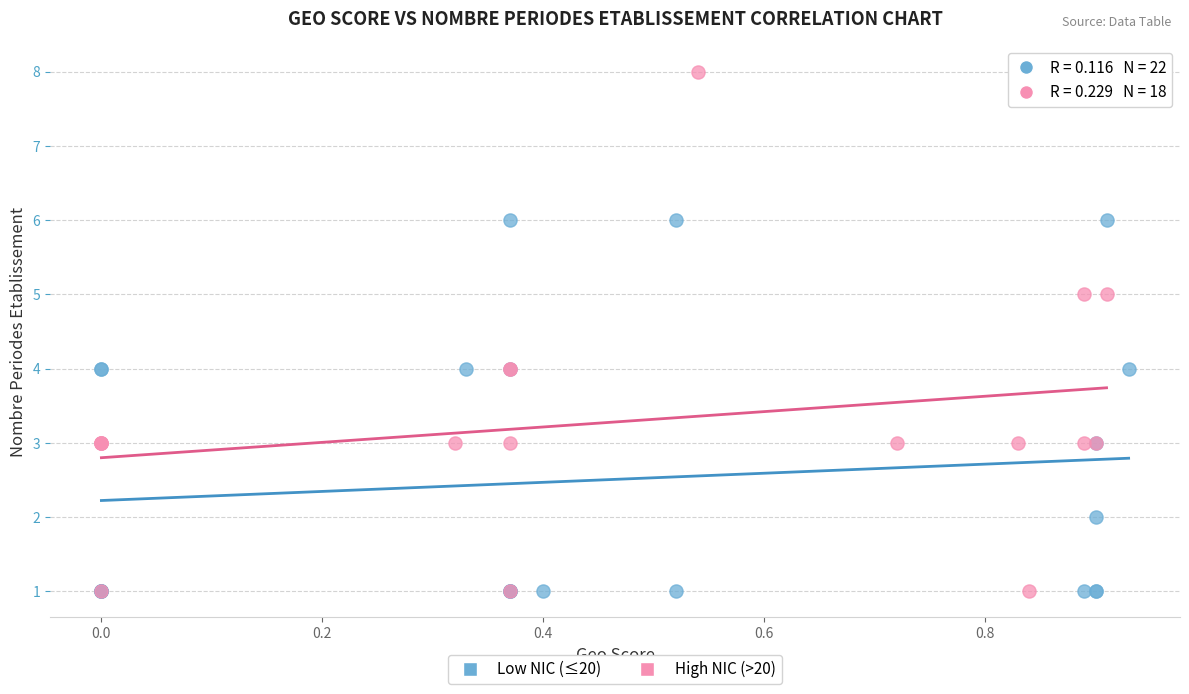

Which series has the widest spread of Y values?

High NIC (>20)